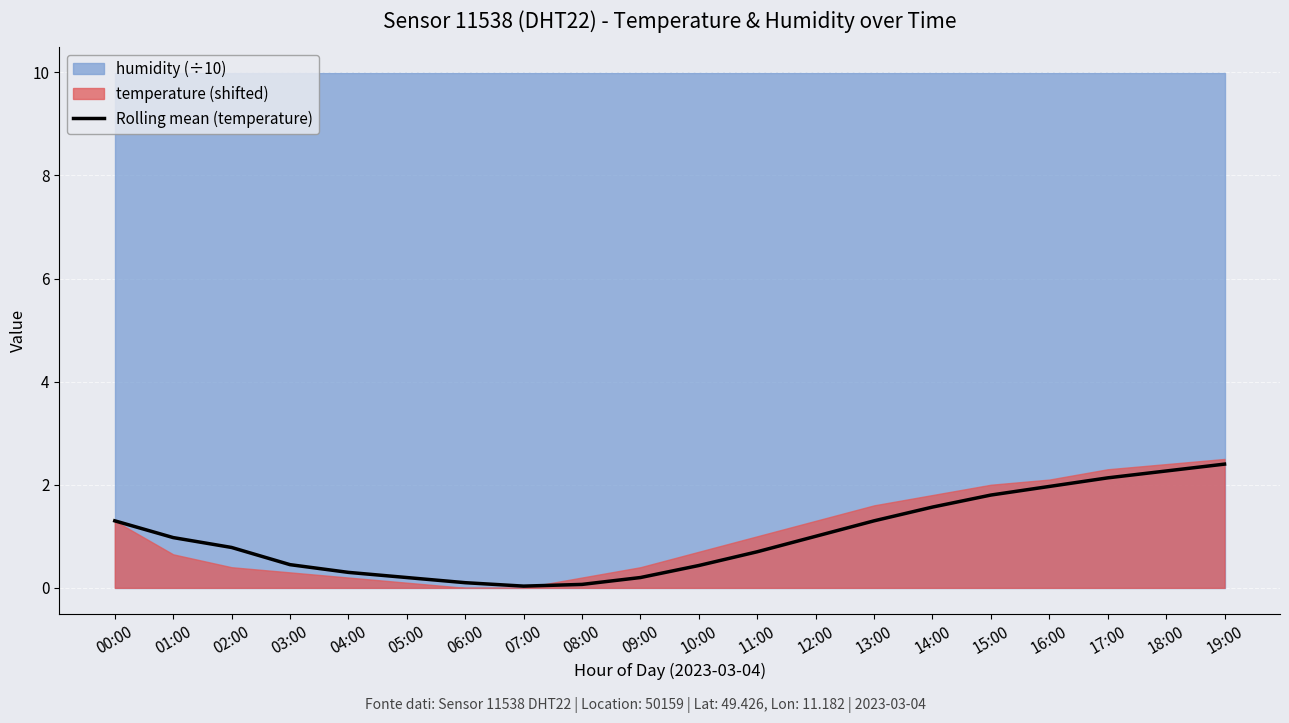

How many interior local valleys (lower than both neighbors) does the data have?

1